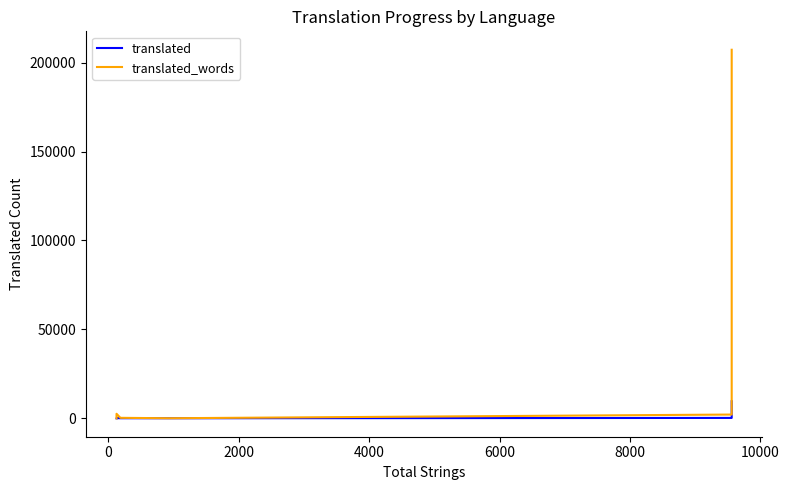

Which series has the widest spread of values?

translated_words